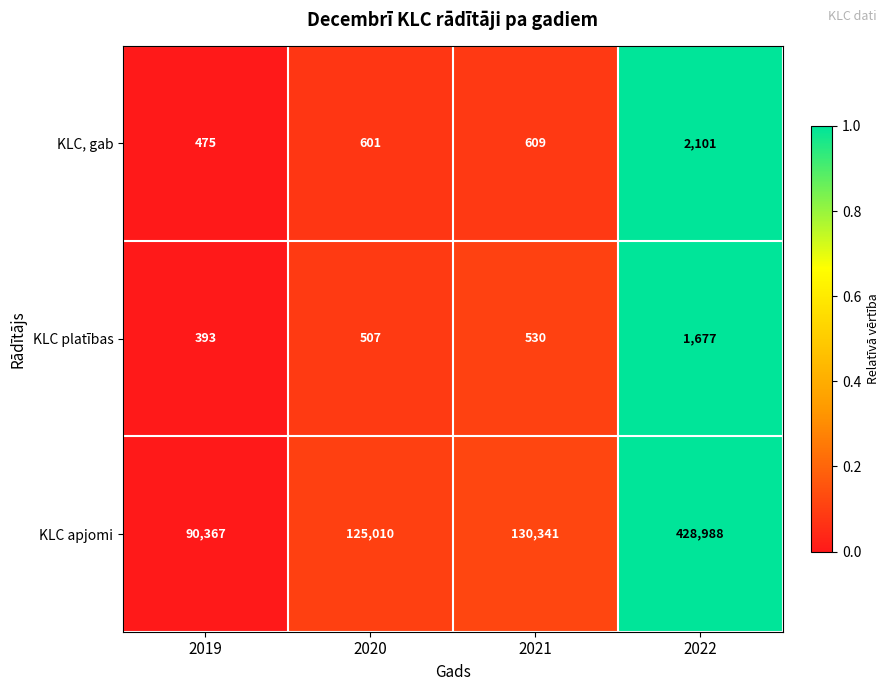

What is the difference between the KLC apjomi values at 2020 and 2021?

5331